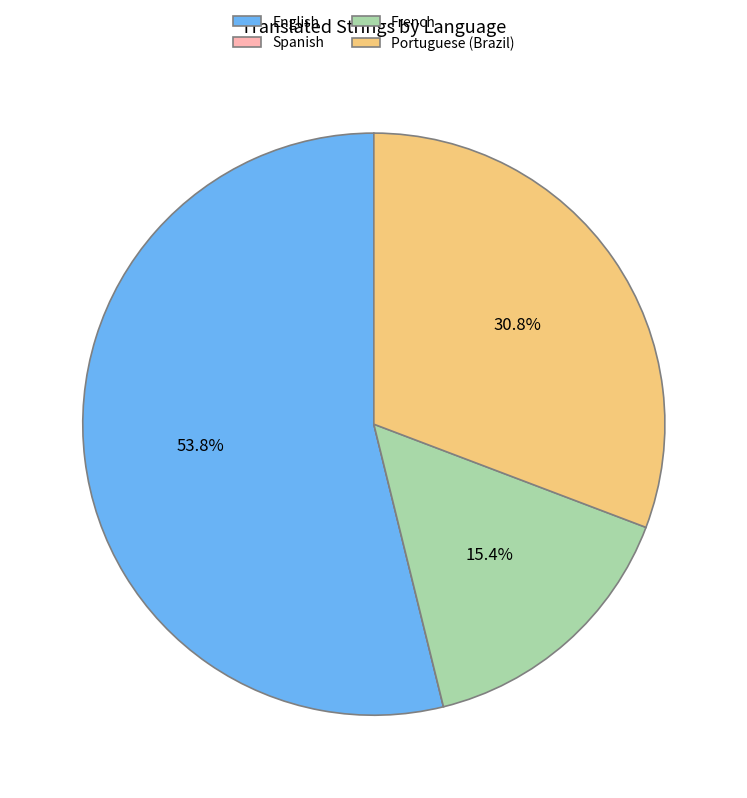

Which has a higher value, French or English?

English